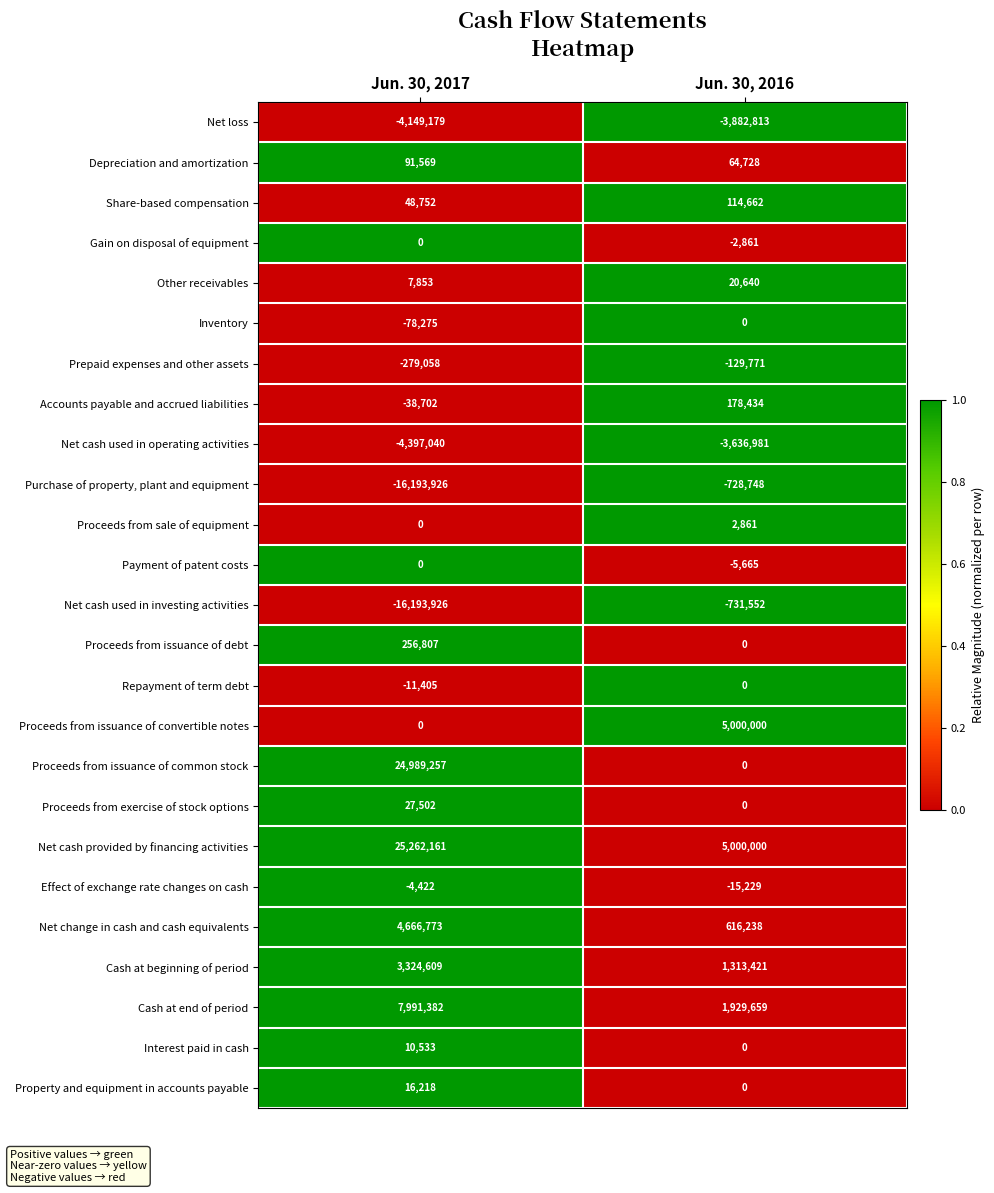

What is the maximum value shown in the chart?

25262161